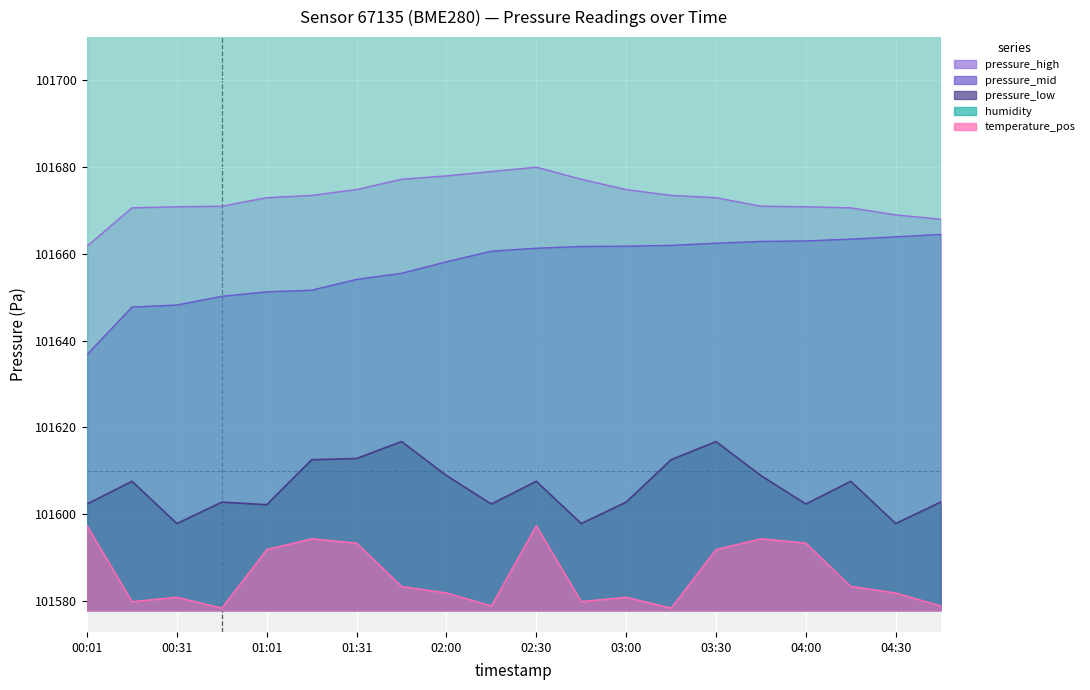

Is it true that pressure_high equals 101670.6 at 00:16?

True